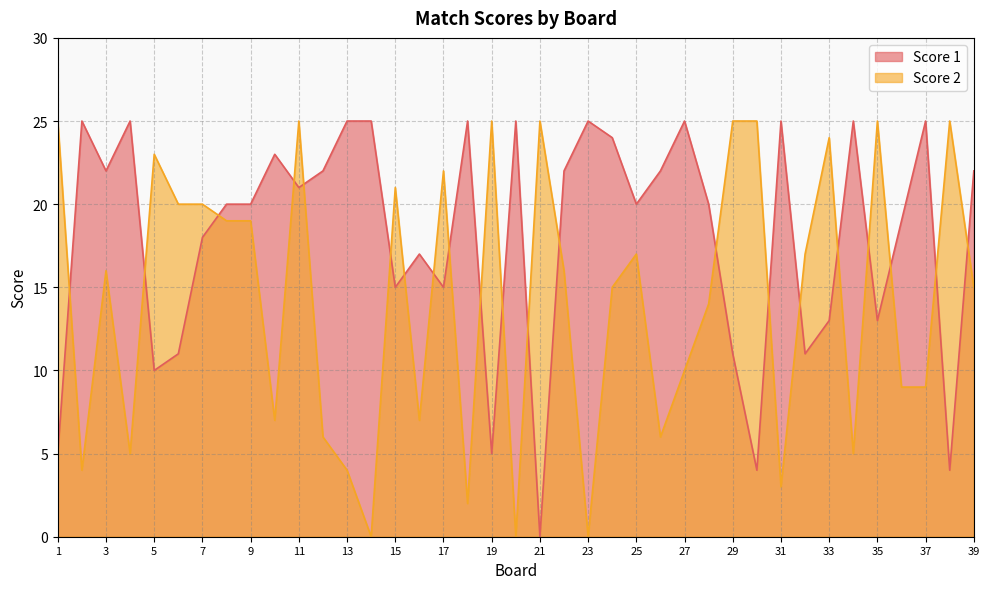

Rank the series by their maximum value, from highest to lowest.

Score 1, Score 2